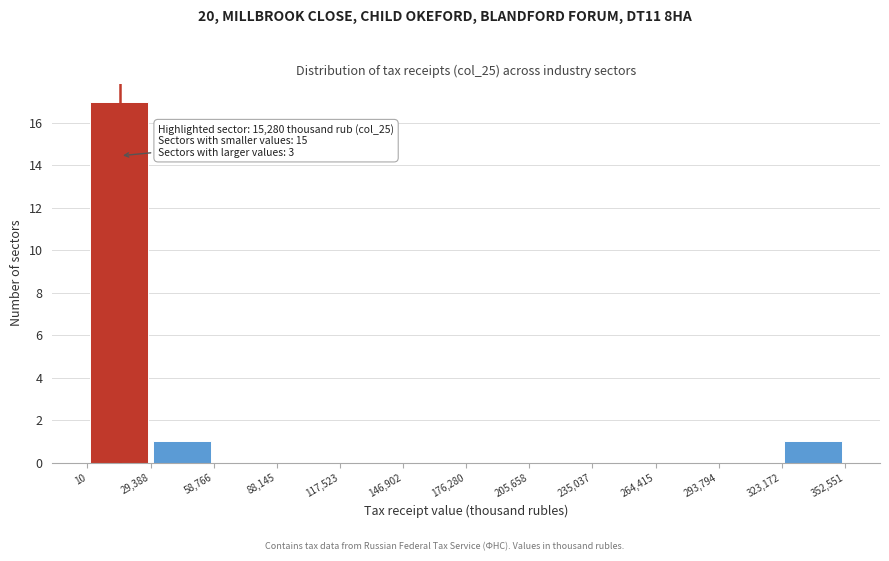

Over which range of the x-axis is the bar tallest?

10 to 29,388